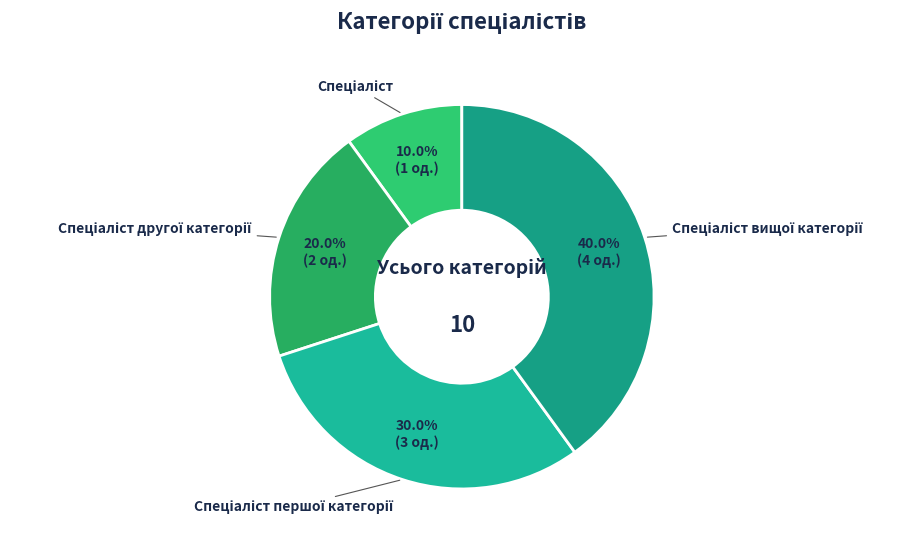

Is there a majority slice in this chart?

No